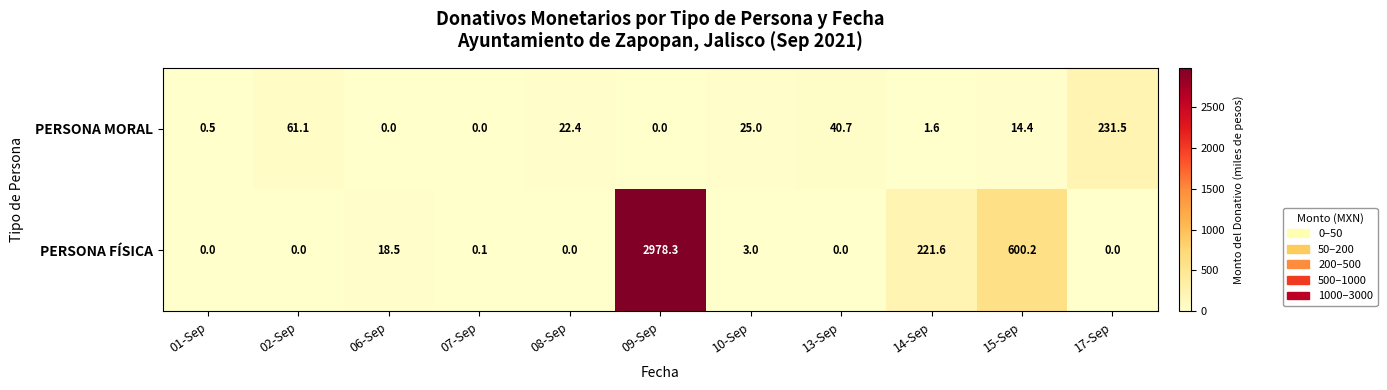

Reading left to right, list all the values displayed in this chart.

PERSONA MORAL: 0.5	61.1	0.0	0.0	22.4	0.0	25.0	40.7	1.6	14.4	231.5
PERSONA FÍSICA: 0.0	0.0	18.5	0.1	0.0	2978.3	3.0	0.0	221.6	600.2	0.0